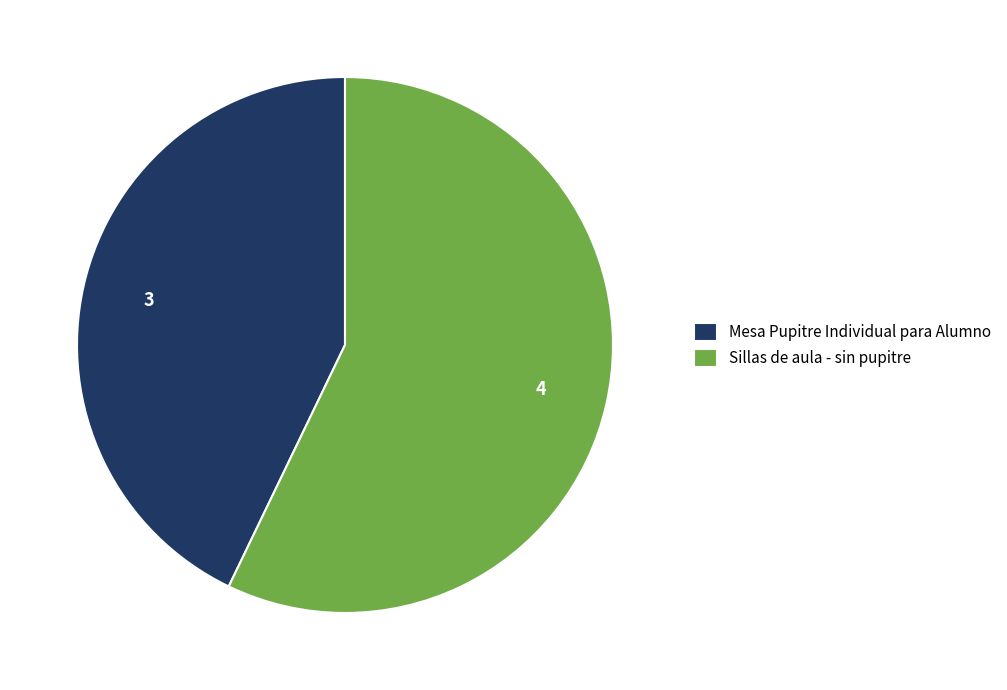

Which category has the smallest portion of the pie?

Mesa Pupitre Individual para Alumno